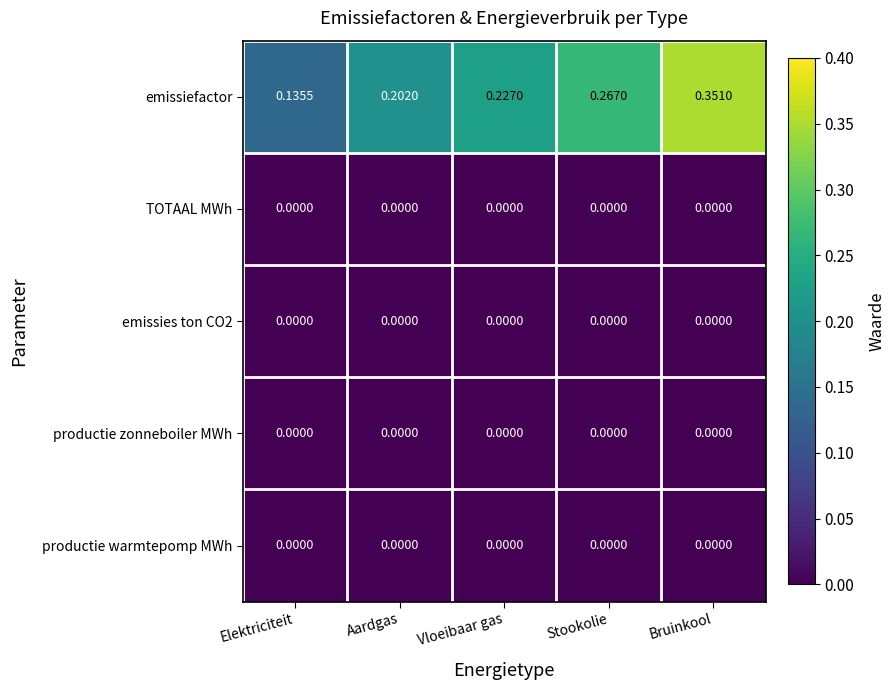

Between Elektriciteit and Vloeibaar gas, which series saw the biggest shift?

emissiefactor